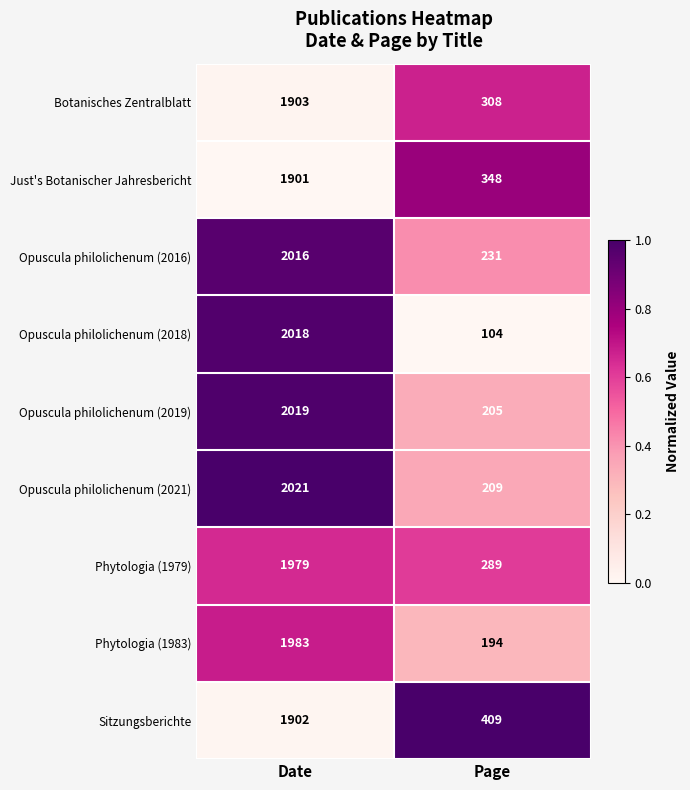

Reading left to right, extract all data points from this chart.

Botanisches Zentralblatt: 1903	308
Just's Botanischer Jahresbericht: 1901	348
Opuscula philolichenum (2016): 2016	231
Opuscula philolichenum (2018): 2018	104
Opuscula philolichenum (2019): 2019	205
Opuscula philolichenum (2021): 2021	209
Phytologia (1979): 1979	289
Phytologia (1983): 1983	194
Sitzungsberichte: 1902	409